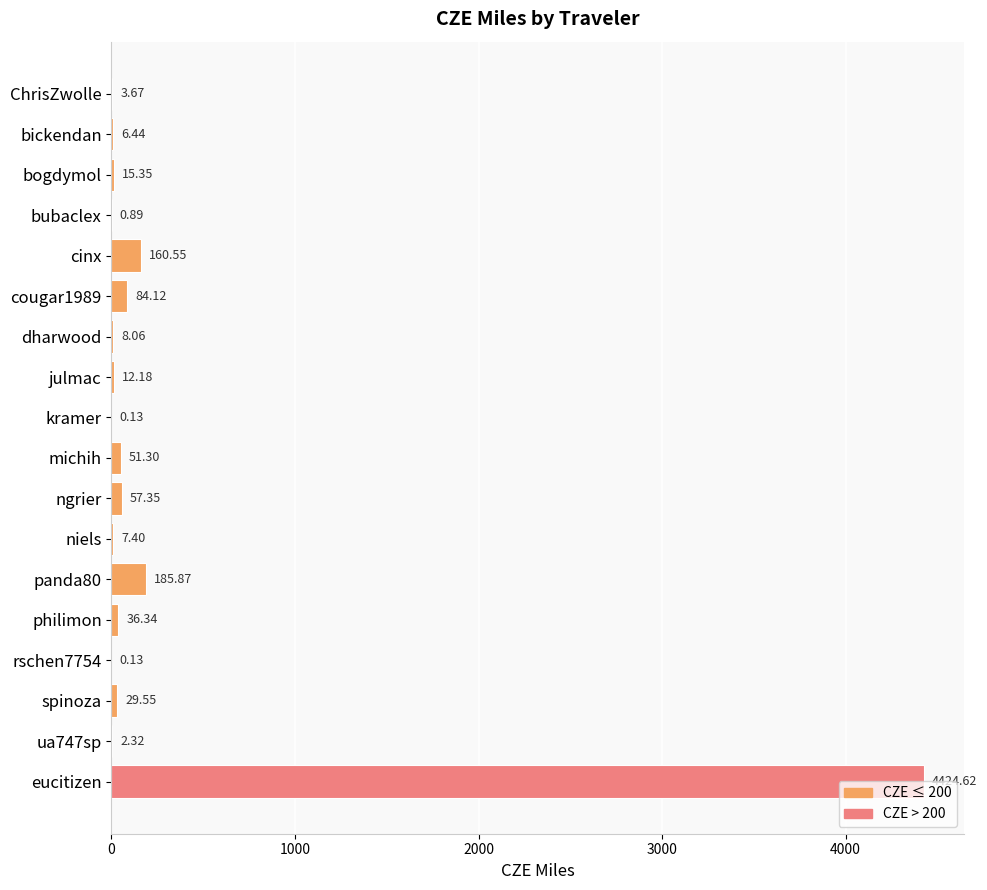

What is the change in value from kramer to ngrier?

+57.2